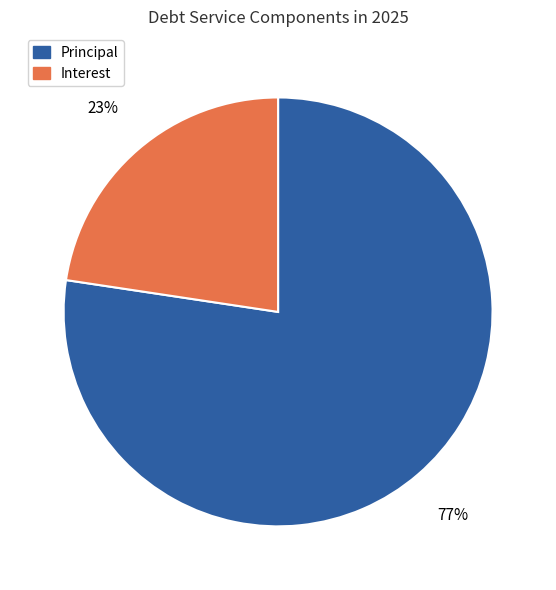

Does Interest account for over 50% of the chart?

No